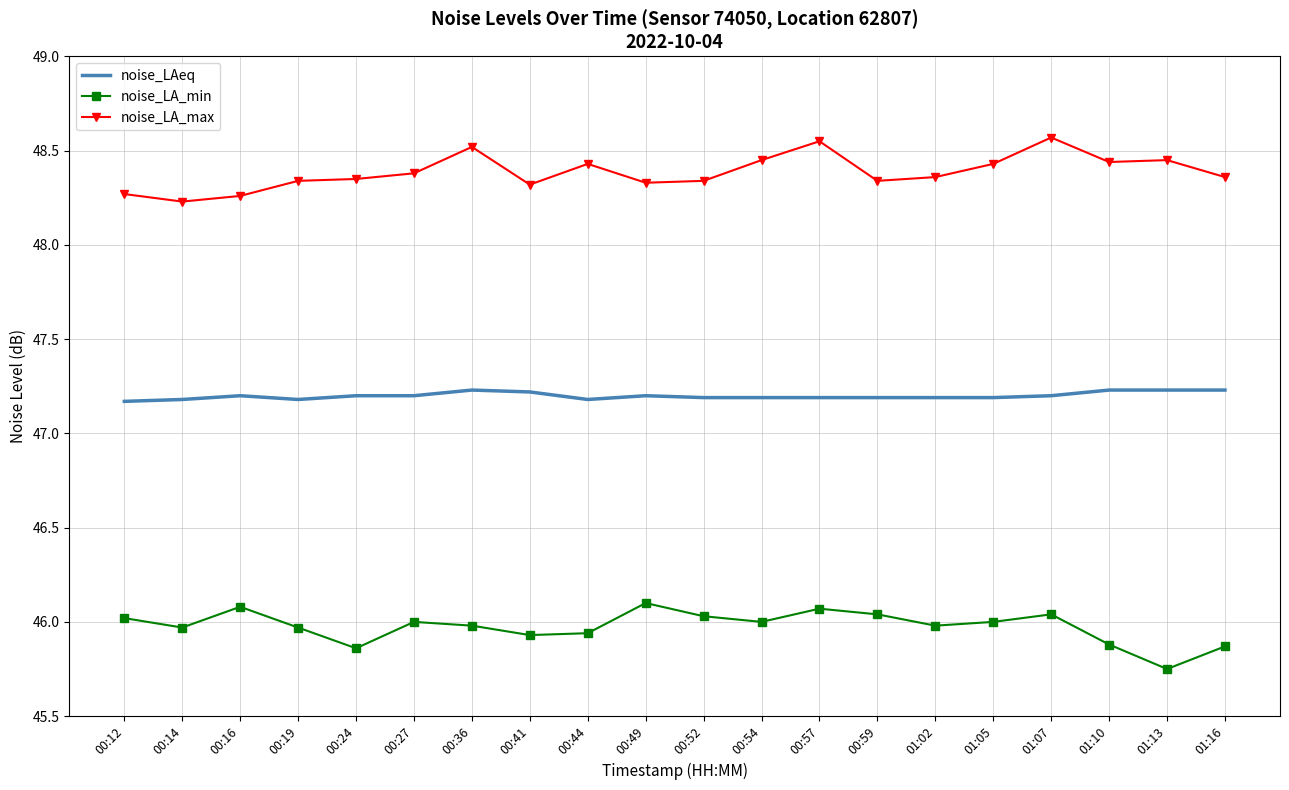

Where is the first local minimum for noise_LA_max?

00:14